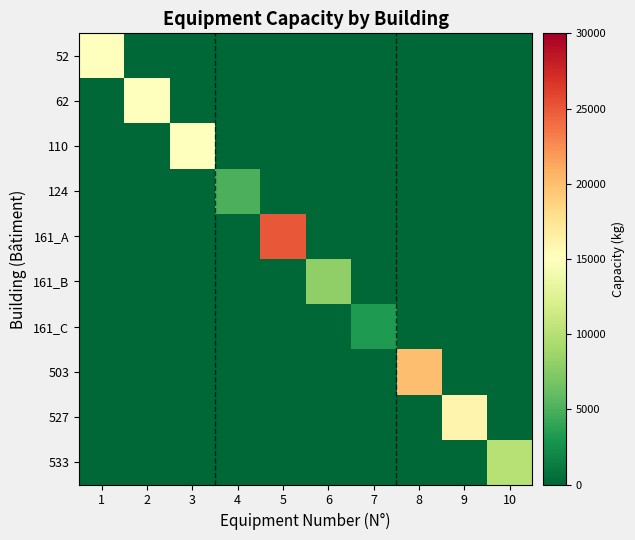

At 2, list the series in order from smallest to largest.

52, 110, 124, 161_A, 161_B, 161_C, 503, 527, 533, 62